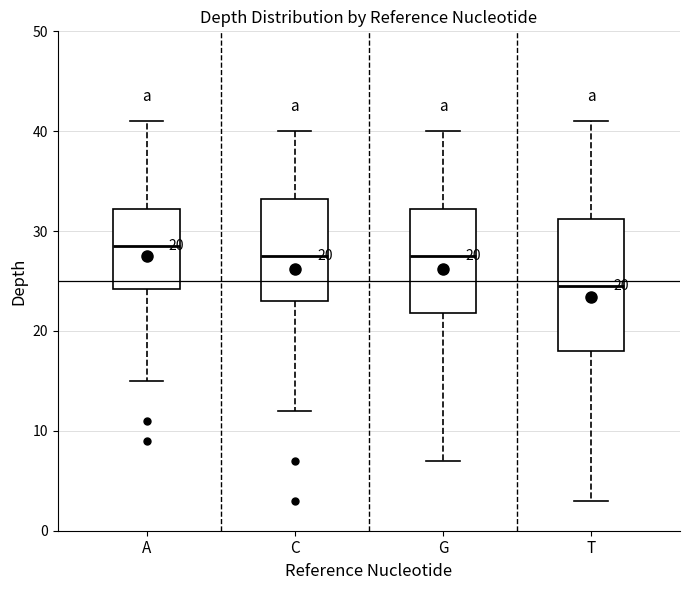

Which box has the lowest median line?

T